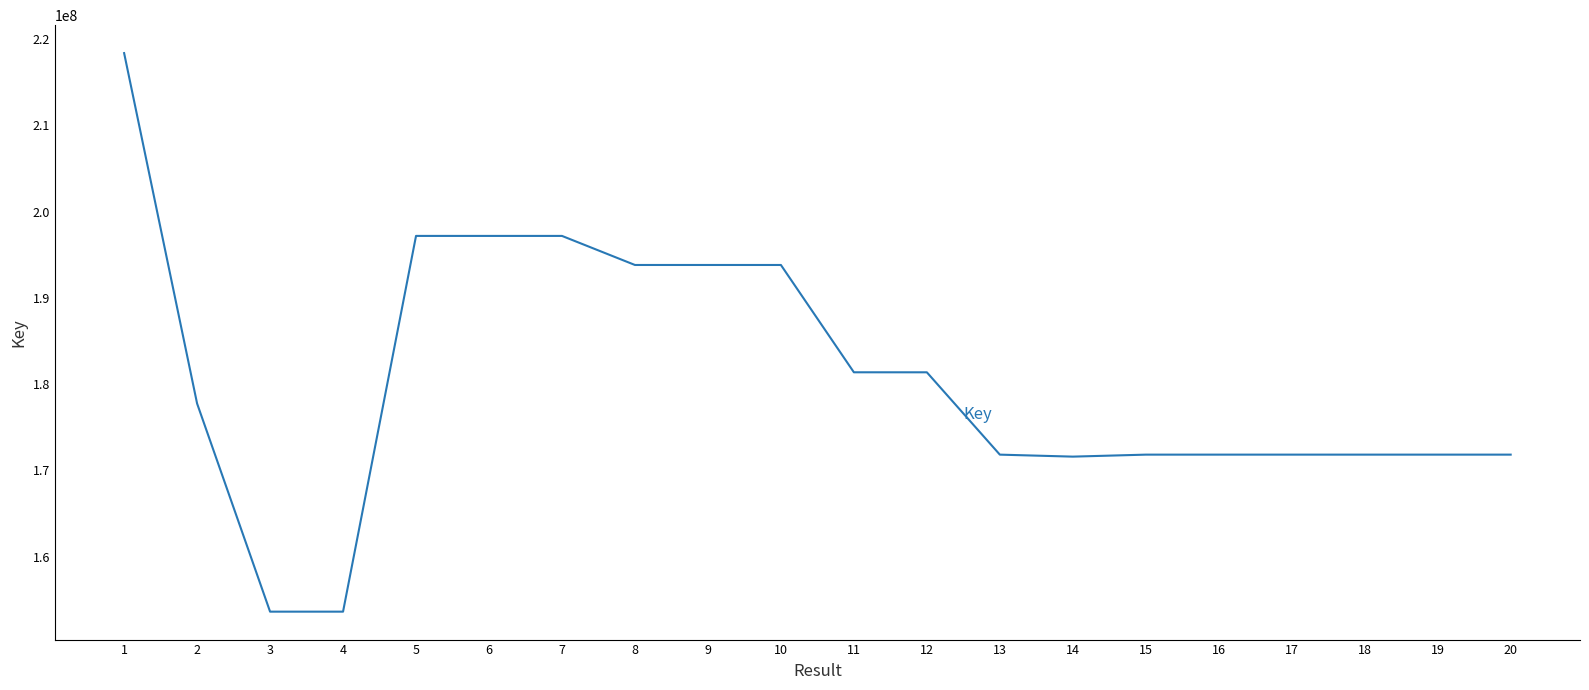

What is the sum of the values at 5 and 19?

368998729